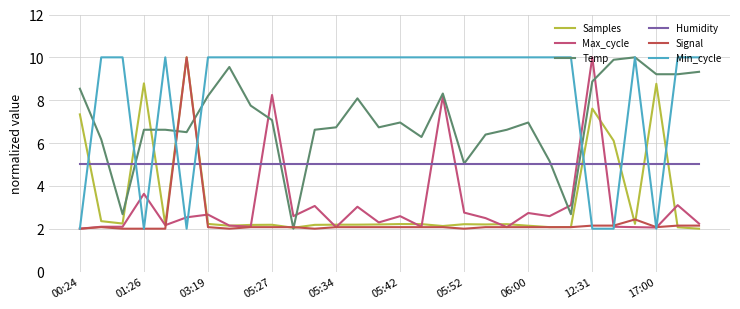

What is the minimum value for Max_cycle?

2.0